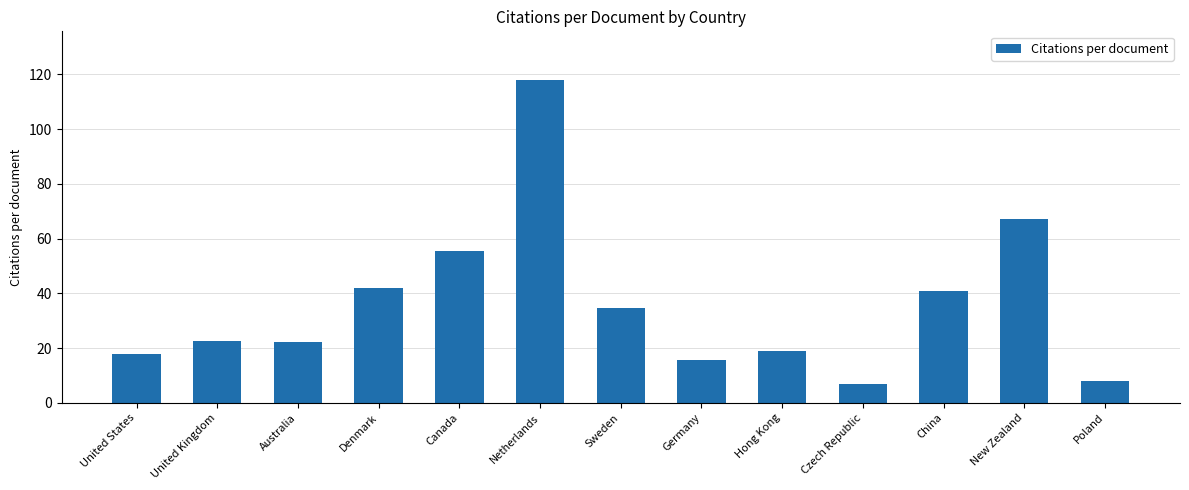

What is the greatest value displayed?

118.0